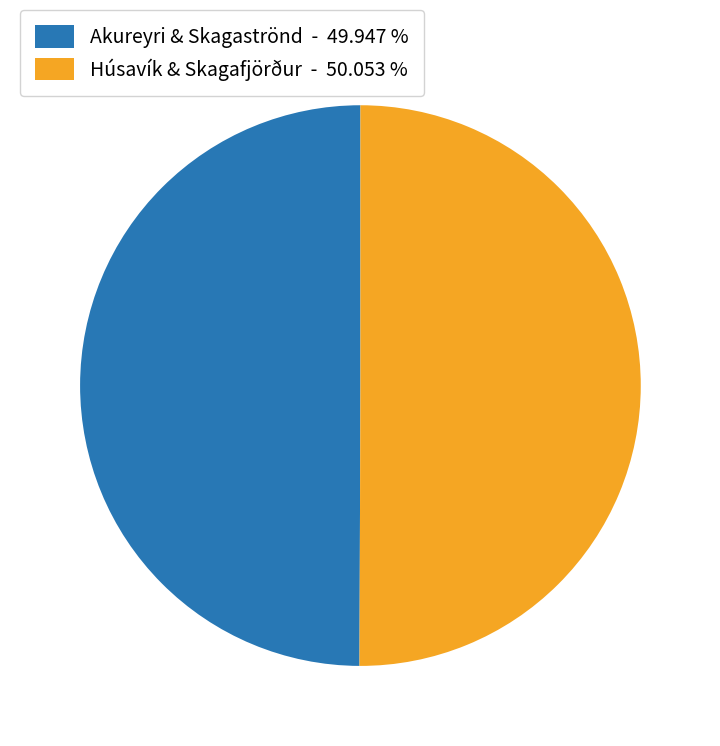

Count the number of slices in the pie.

2